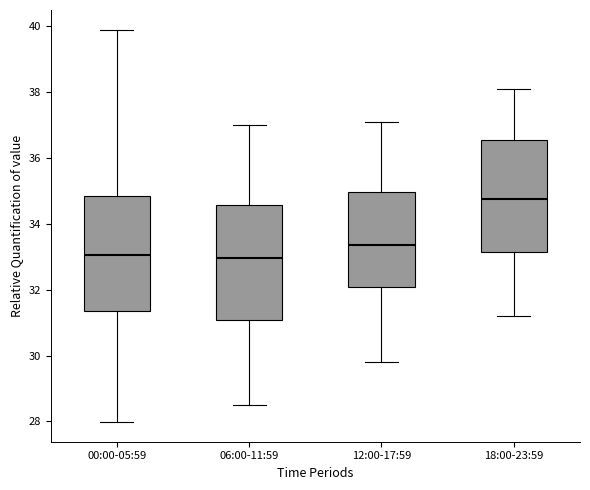

Reading left to right, read every box against the y-axis: the position of its median line, the range the box covers, and the ends of its whiskers. The values are not printed on the chart, so give them approximately, as read against the axis.

00:00-05:59: median 33.0, box 31.4 to 34.8, whiskers 28.0 to 40.0
06:00-11:59: median 33.0, box 31.0 to 34.6, whiskers 28.6 to 37.0
12:00-17:59: median 33.4, box 32.0 to 35.0, whiskers 29.8 to 37.2
18:00-23:59: median 34.8, box 33.2 to 36.6, whiskers 31.2 to 38.2